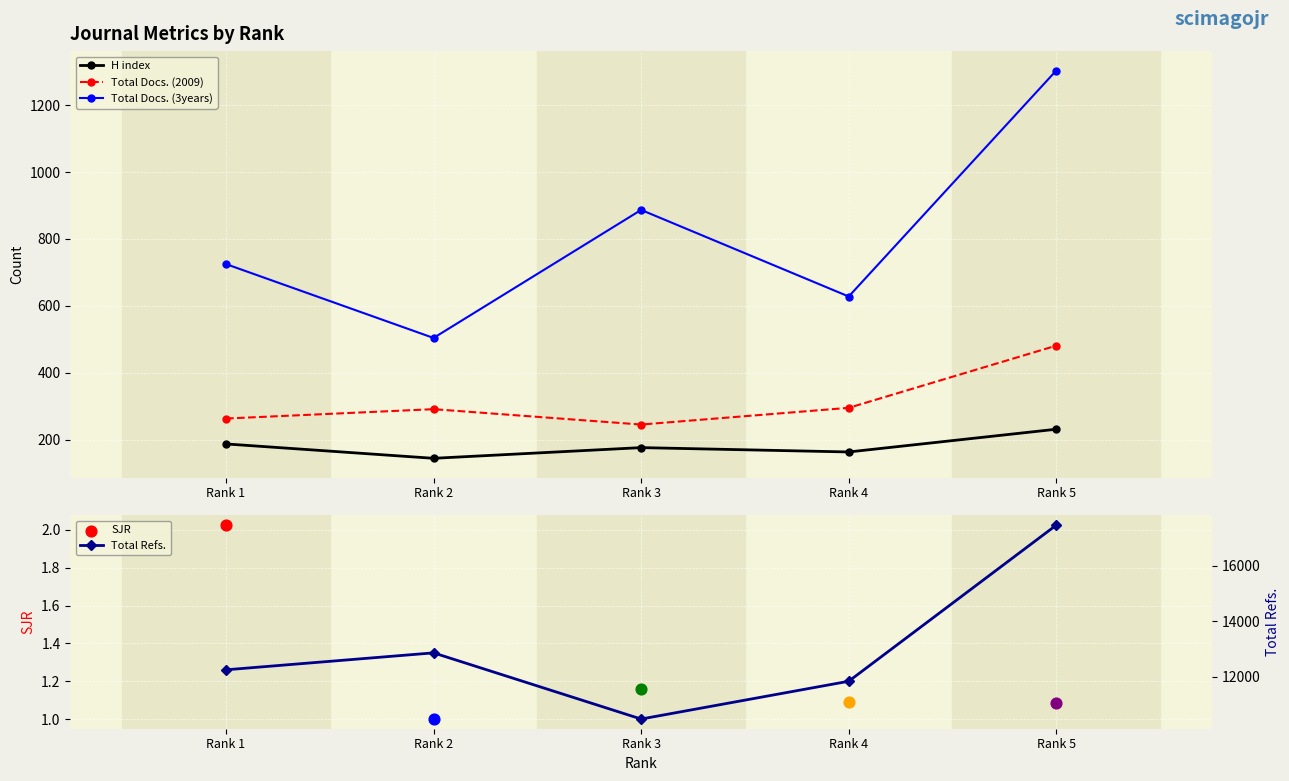

What are all the series names shown in the legend?

H index, Total Docs. (2009), Total Docs. (3years), Total Refs.